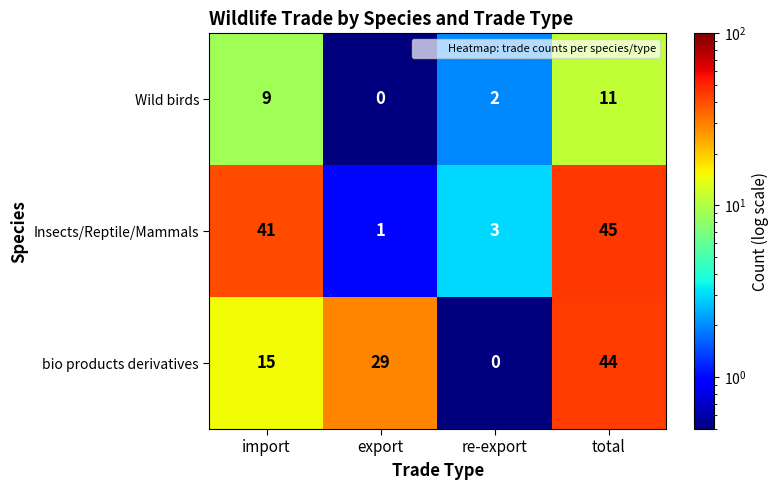

Rank the series at import from lowest to highest value.

Wild birds, bio products derivatives, Insects/Reptile/Mammals